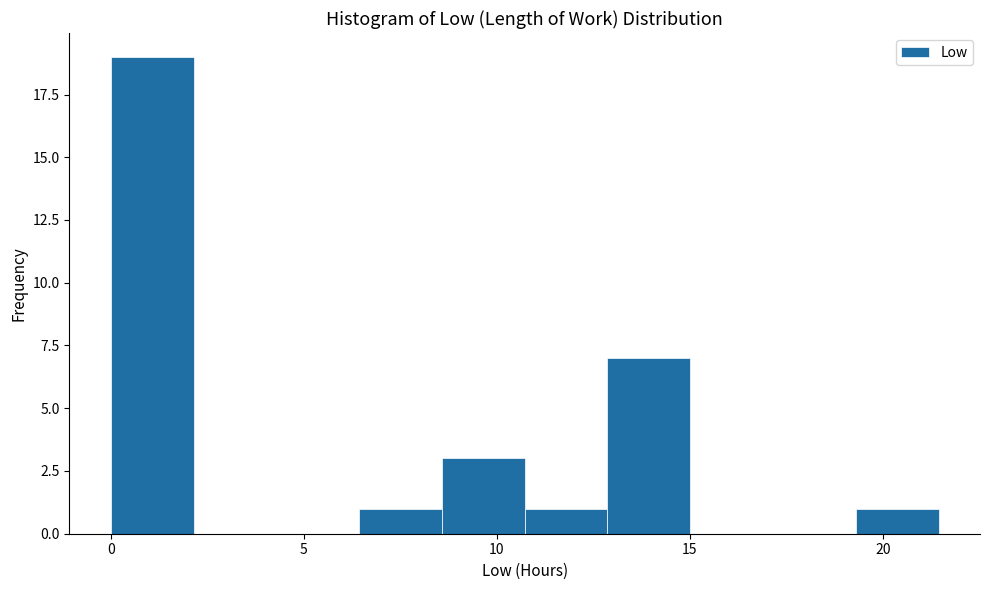

How tall is the bar that spans 8.5 to 10.5 on the x-axis? Neither the bar edges nor the heights are printed on the chart, so give them approximately, as read against the axes.

3